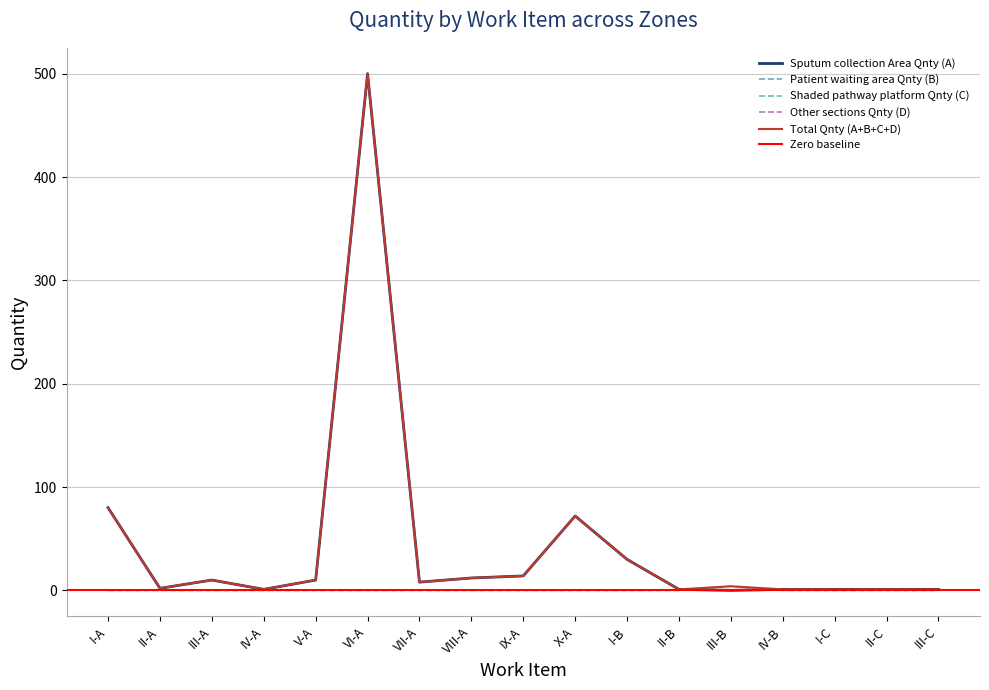

Does the chart display data point markers on the line(s)?

No